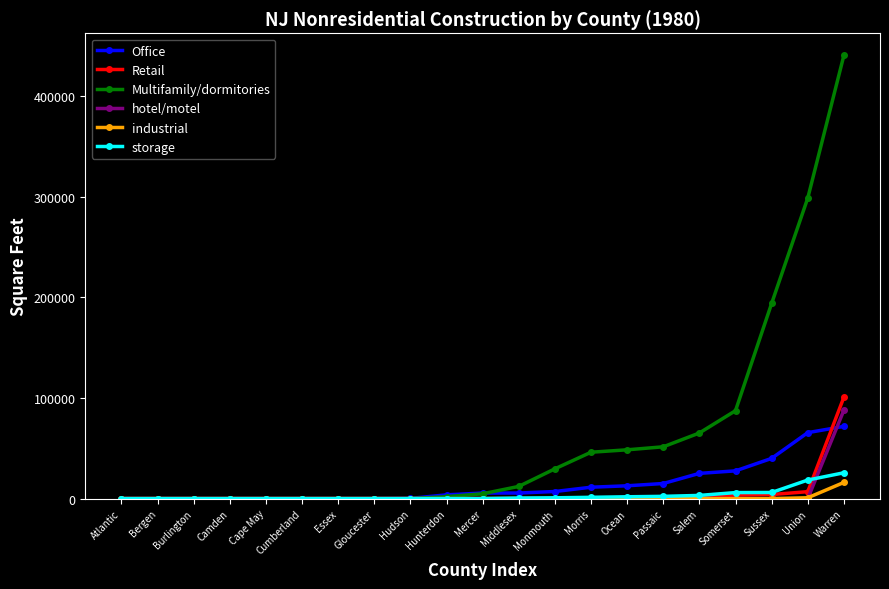

What is the greatest value displayed?

440443